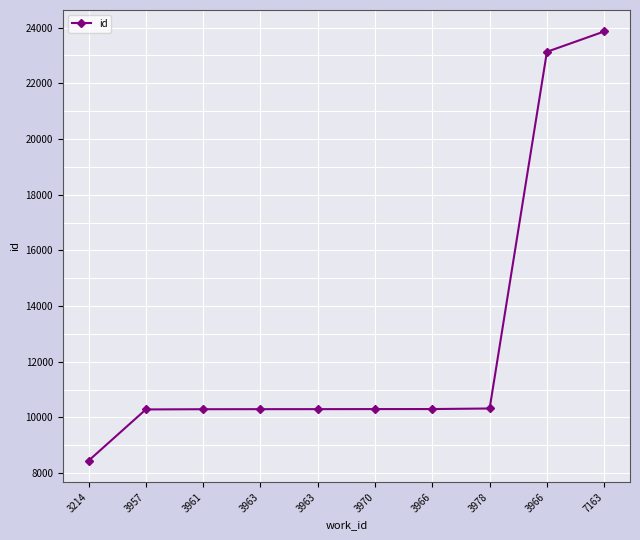

Reading left to right, what are all the values shown in this chart?

3214=8444	3957=10286	3961=10294	3963=10296	3963=10297	3970=10299	3966=10300	3978=10320	3966=23133	7163=23863